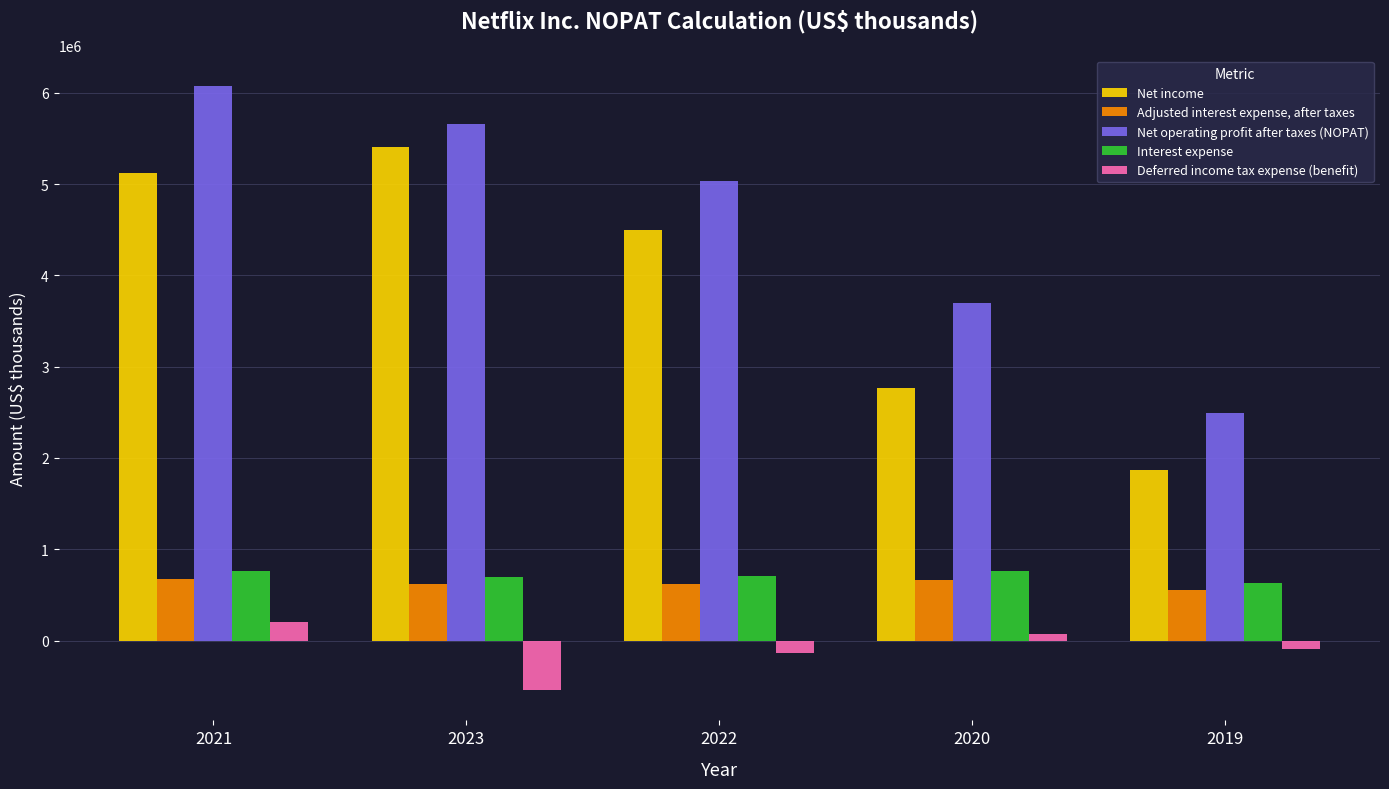

How many data points in Deferred income tax expense (benefit) are less than -94739?

2